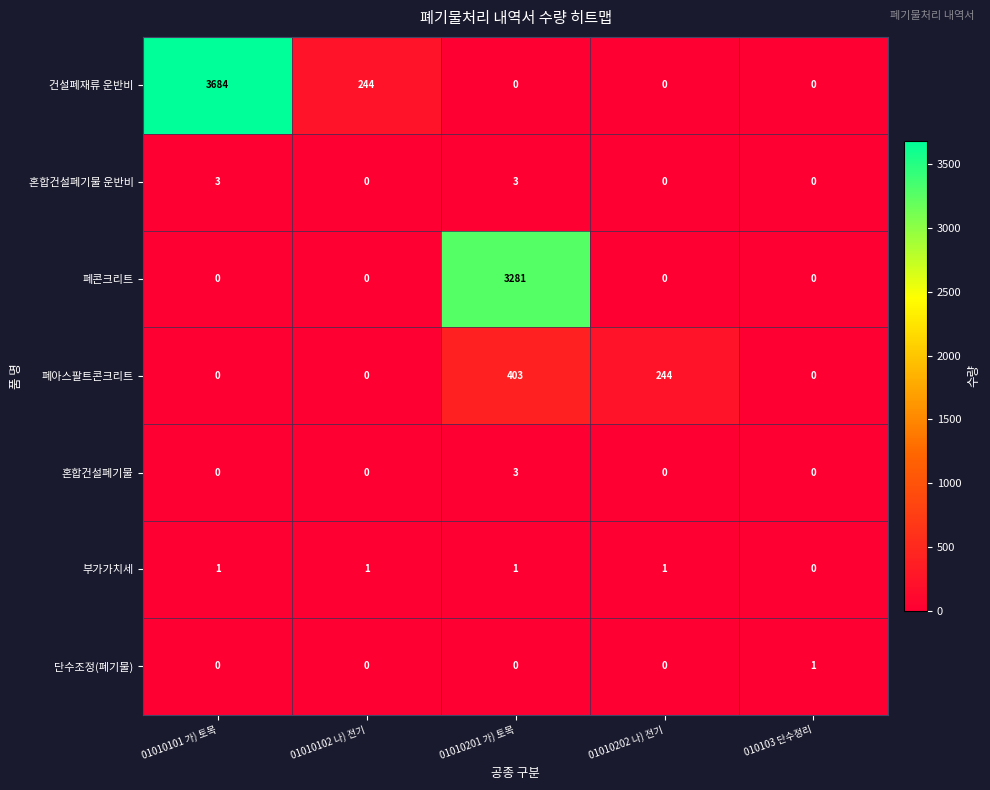

What is the maximum value for 폐아스팔트콘크리트?

403